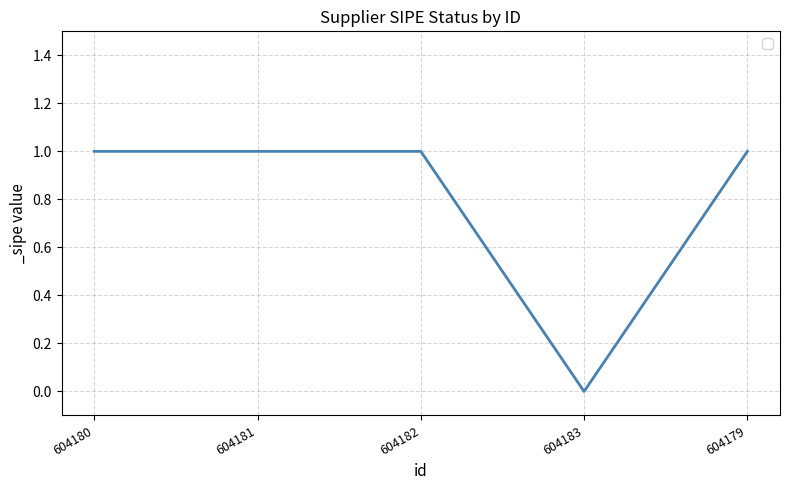

What position from the left is 604180?

1